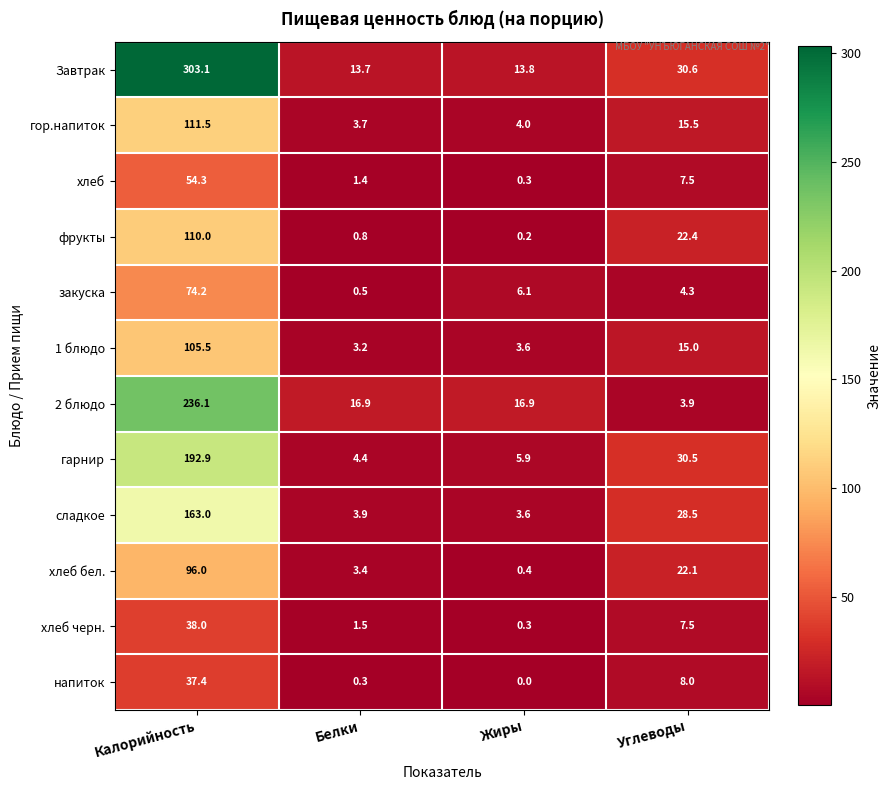

The 2 блюдо series shows 8.9 at Жиры. True or false?

False